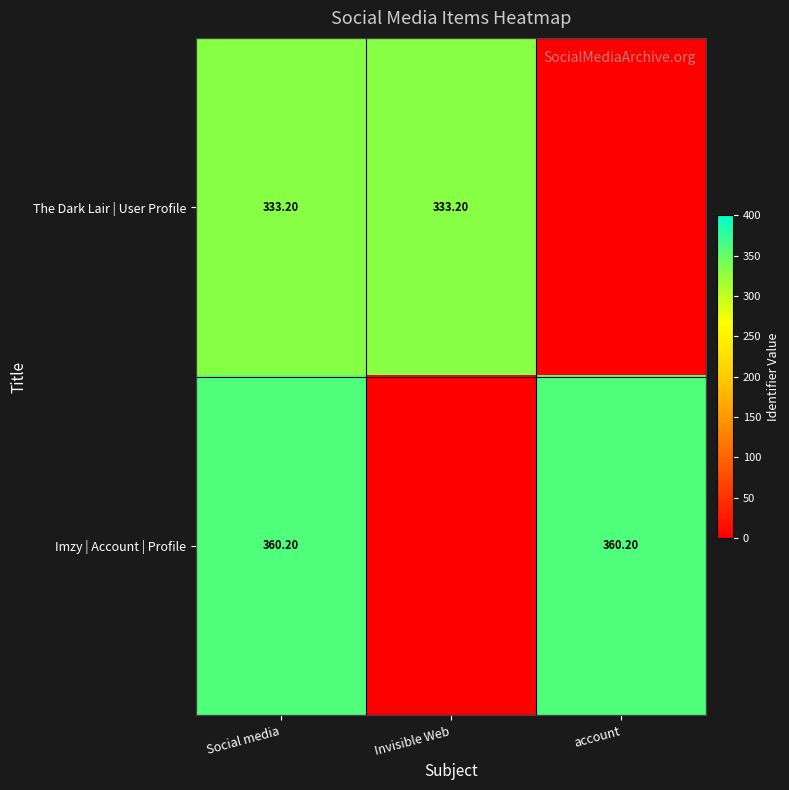

Which label corresponds to the smallest value in the chart?

account